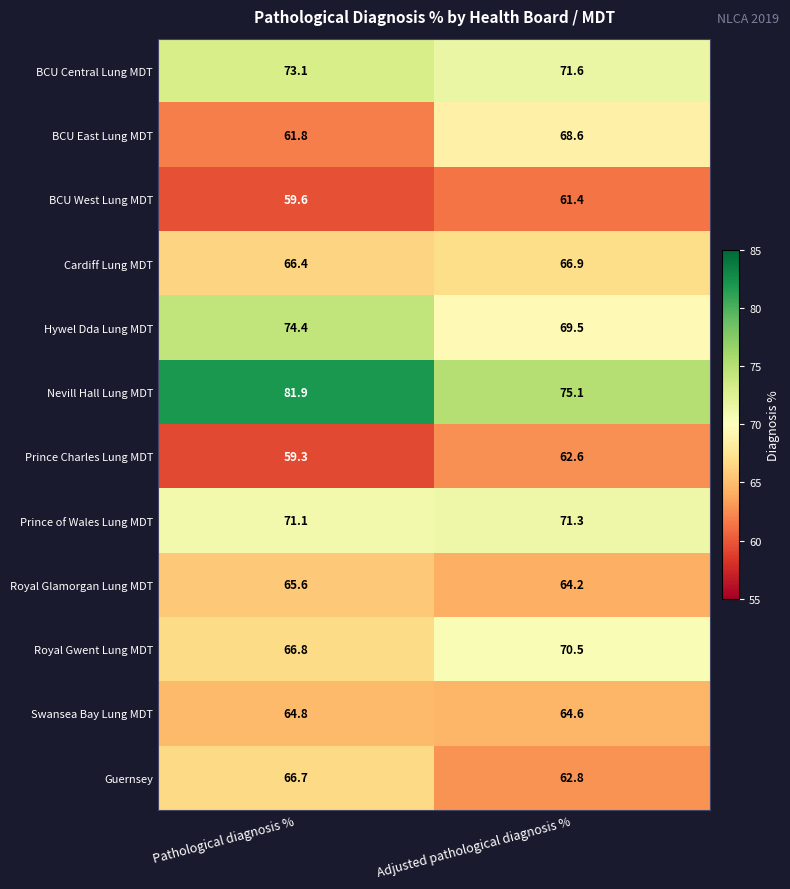

Reading right to left, transcribe all the data shown in this chart.

BCU Central Lung MDT: Adjusted pathological diagnosis %=71.6	Pathological diagnosis %=73.1
BCU East Lung MDT: Adjusted pathological diagnosis %=68.6	Pathological diagnosis %=61.8
BCU West Lung MDT: Adjusted pathological diagnosis %=61.4	Pathological diagnosis %=59.6
Cardiff Lung MDT: Adjusted pathological diagnosis %=66.9	Pathological diagnosis %=66.4
Hywel Dda Lung MDT: Adjusted pathological diagnosis %=69.5	Pathological diagnosis %=74.4
Nevill Hall Lung MDT: Adjusted pathological diagnosis %=75.1	Pathological diagnosis %=81.9
Prince Charles Lung MDT: Adjusted pathological diagnosis %=62.6	Pathological diagnosis %=59.3
Prince of Wales Lung MDT: Adjusted pathological diagnosis %=71.3	Pathological diagnosis %=71.1
Royal Glamorgan Lung MDT: Adjusted pathological diagnosis %=64.2	Pathological diagnosis %=65.6
Royal Gwent Lung MDT: Adjusted pathological diagnosis %=70.5	Pathological diagnosis %=66.8
Swansea Bay Lung MDT: Adjusted pathological diagnosis %=64.6	Pathological diagnosis %=64.8
Guernsey: Adjusted pathological diagnosis %=62.8	Pathological diagnosis %=66.7